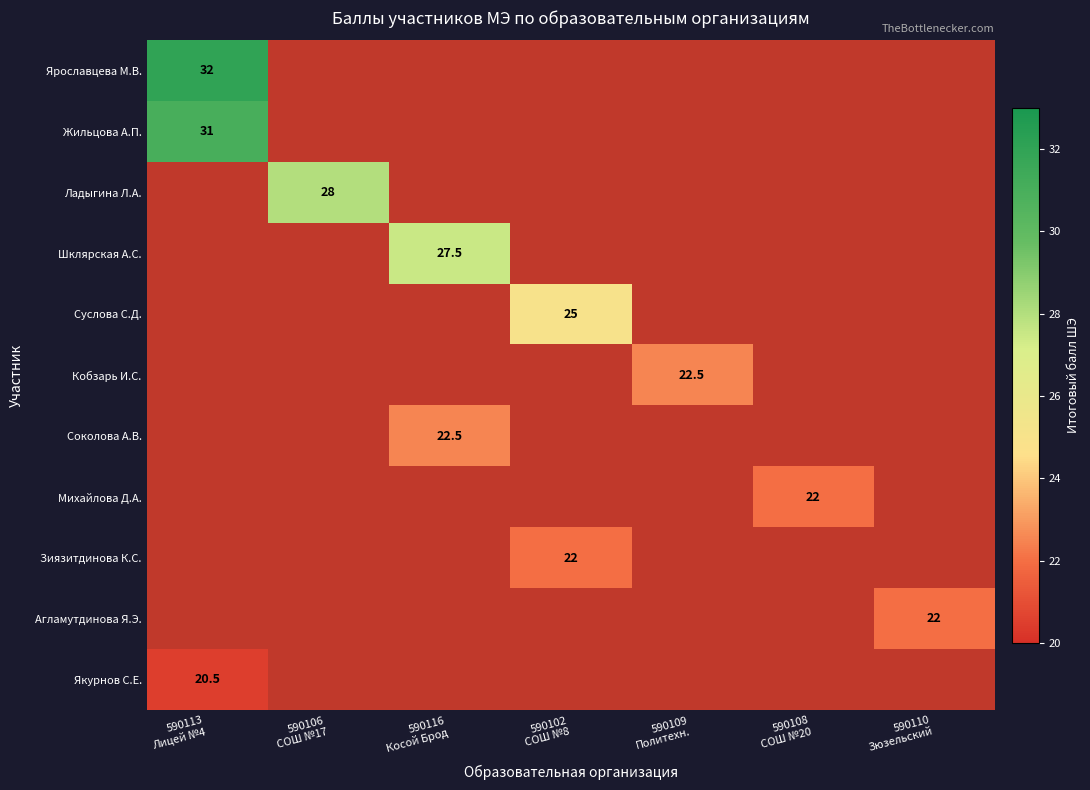

Is it true that Агламутдинова Я.Э. equals 0.0 at 590109 Политехн.?

True